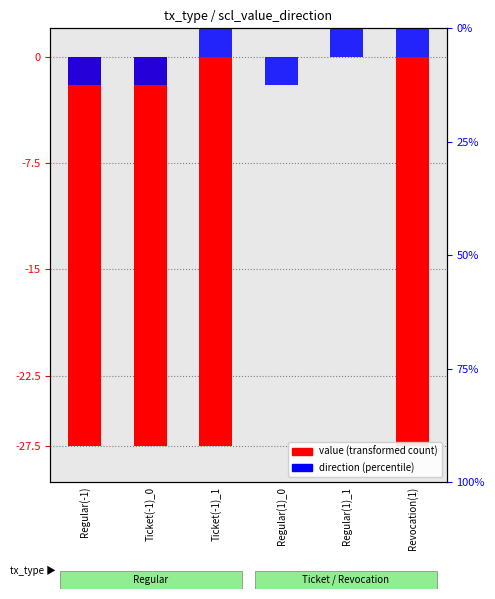

Between Regular(-1) and Ticket(-1)_0, which series saw the biggest shift?

value (transformed)